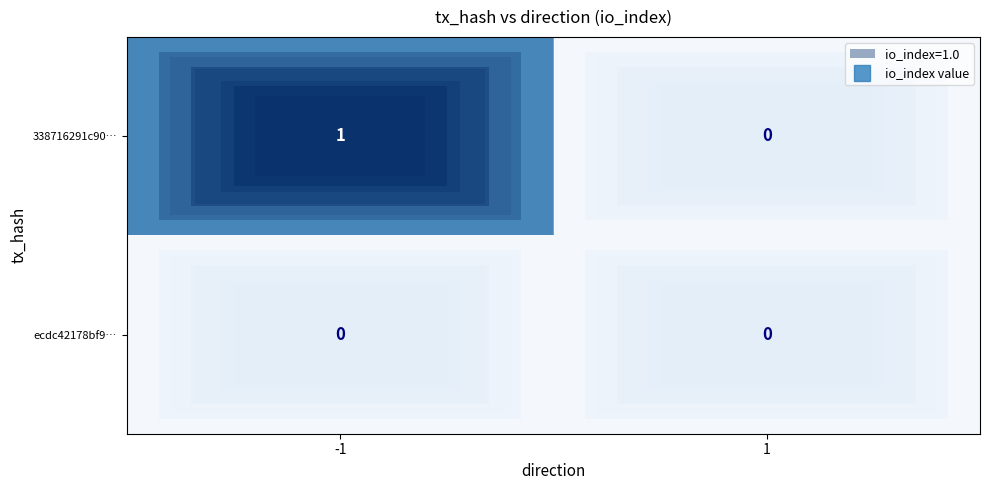

List the series in order of their peak value, lowest first.

ecdc42178bf9…, 338716291c90…